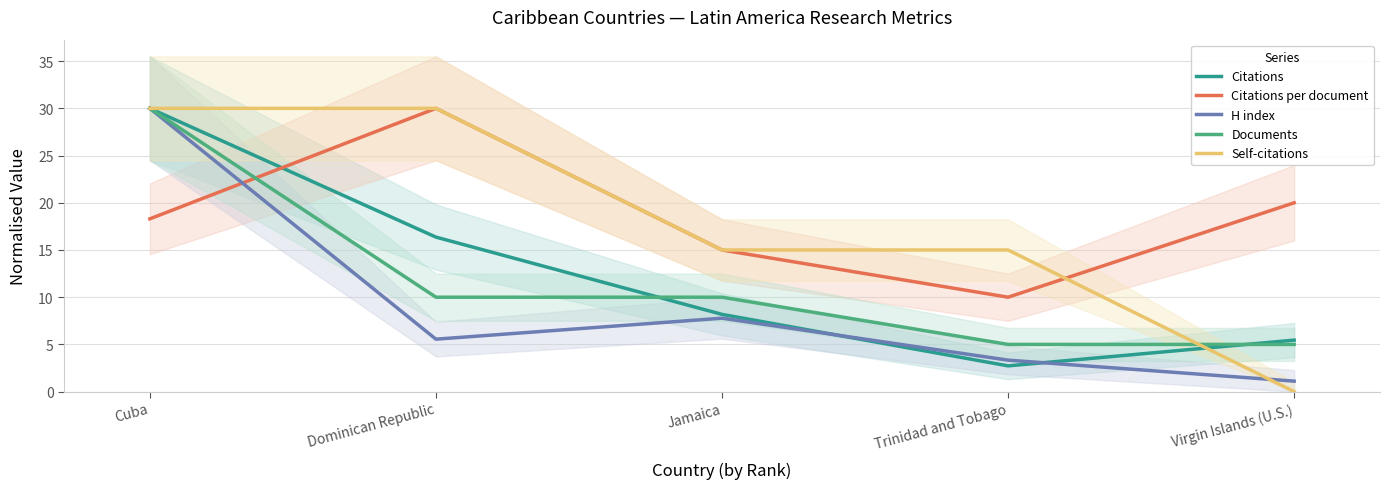

What is the sum of all Citations values?

62.7